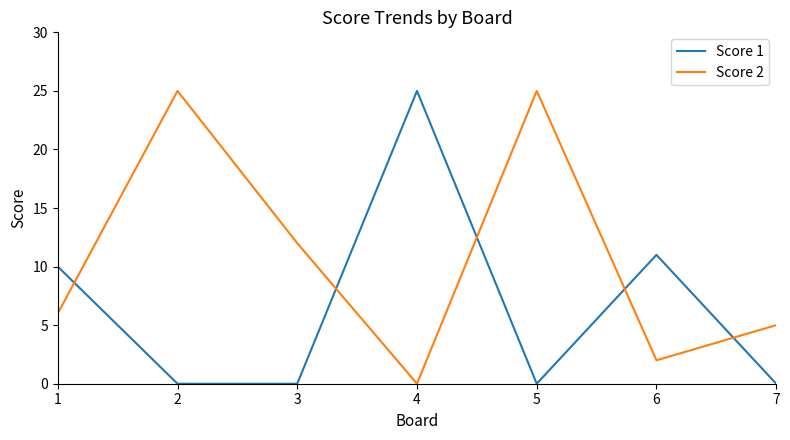

Reading left to right, extract all data points from this chart.

Score 1: 10	0	0	25	0	11	0
Score 2: 6	25	12	0	25	2	5